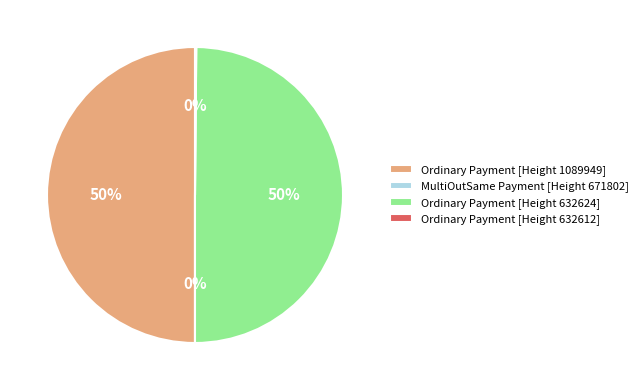

Is it true that Ordinary Payment [Height 1089949] is 61% of the pie?

False